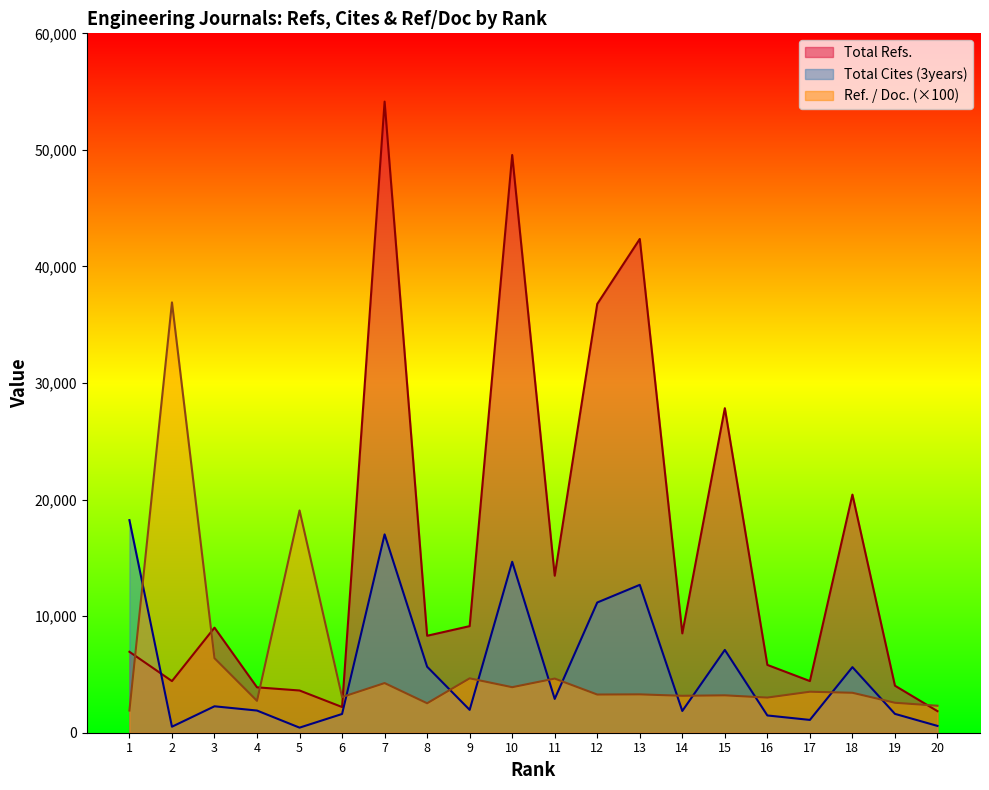

Rank the series by their maximum value, from lowest to highest.

Total Cites (3years), Ref. / Doc. (×100), Total Refs.